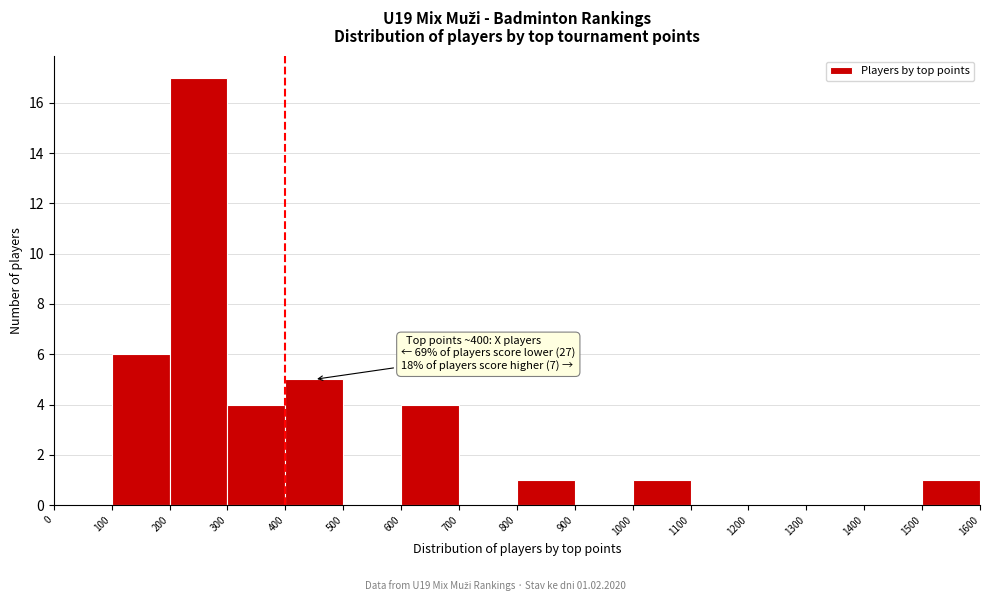

Which range on the x-axis has the tallest bar?

200 to 300